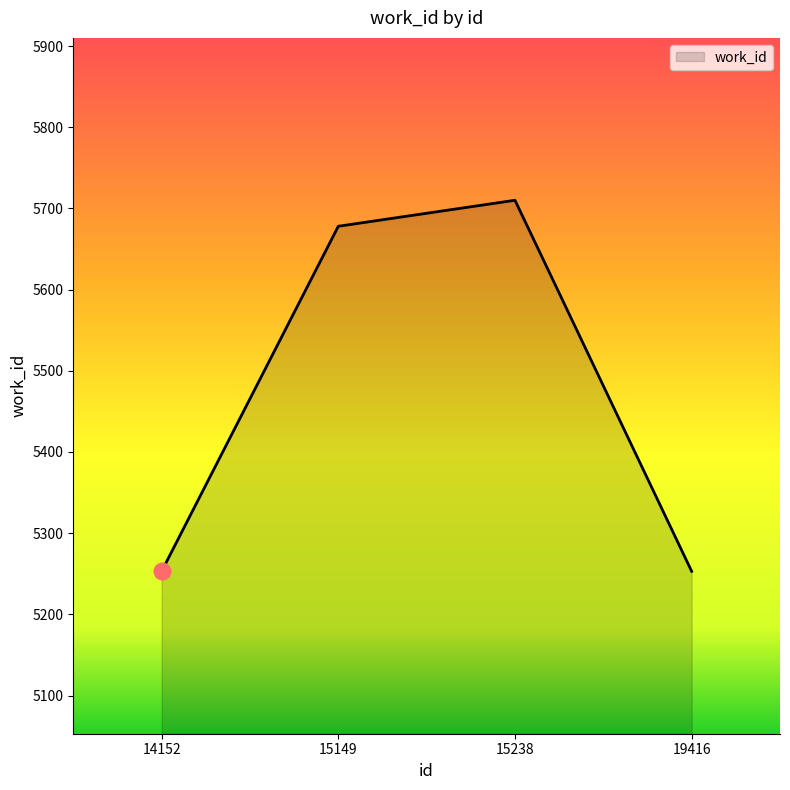

Is it true that the value at 15149 is 9056?

False